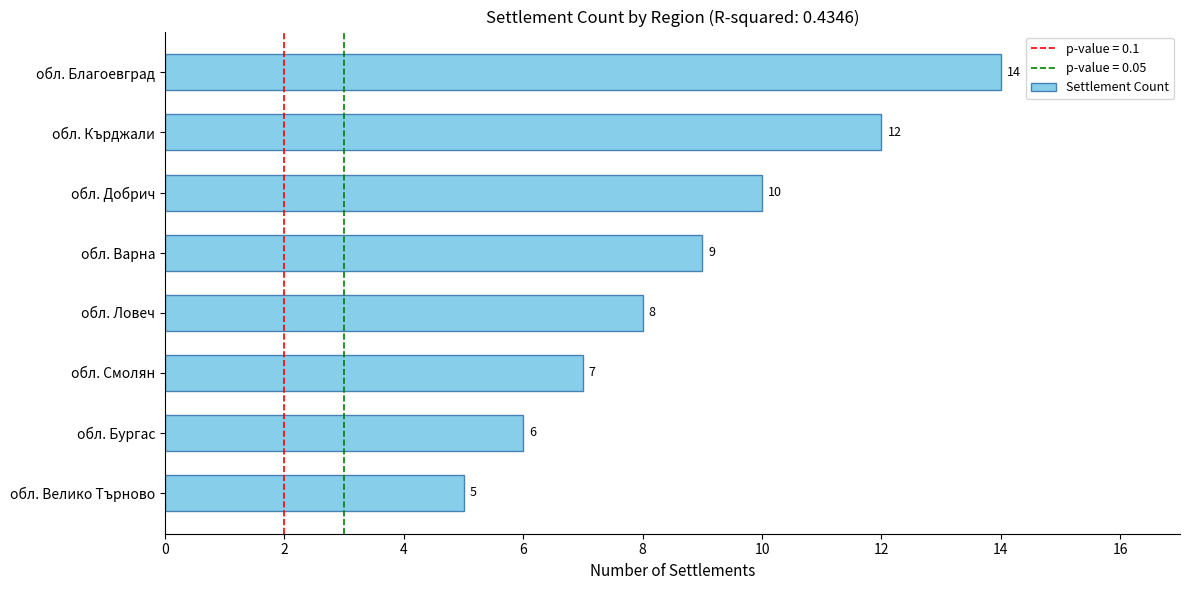

Which category has the highest value across all series?

обл. Благоевград